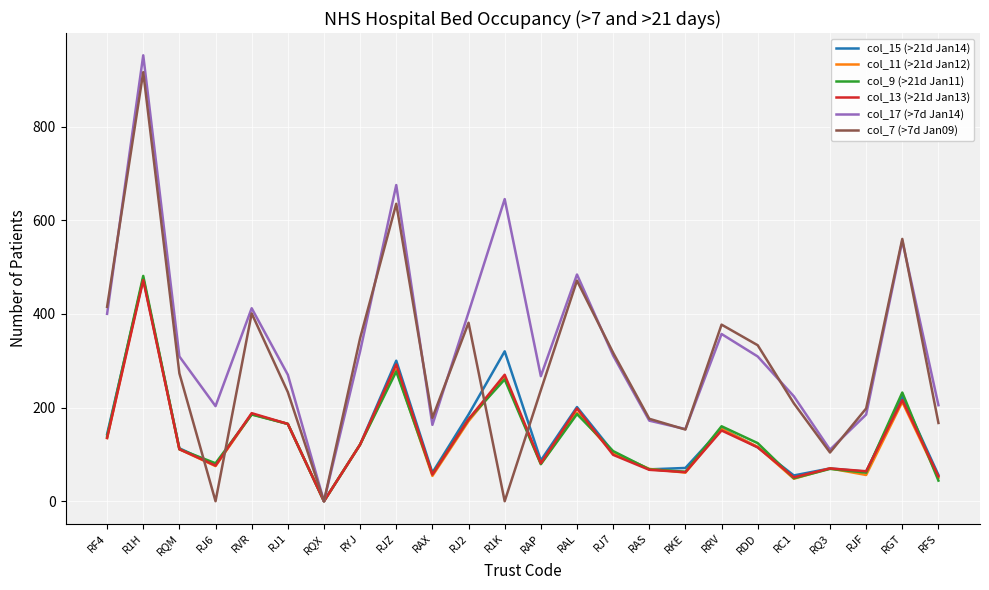

At which label does col_9 (>21d Jan11) reach its peak?

R1H